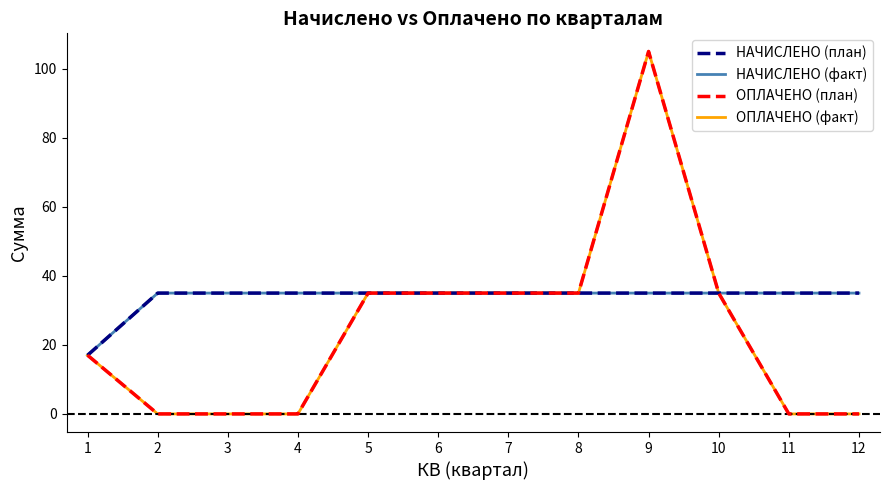

Rank the series at 7 from highest to lowest value.

НАЧИСЛЕНО (план), НАЧИСЛЕНО (факт), ОПЛАЧЕНО (план), ОПЛАЧЕНО (факт)